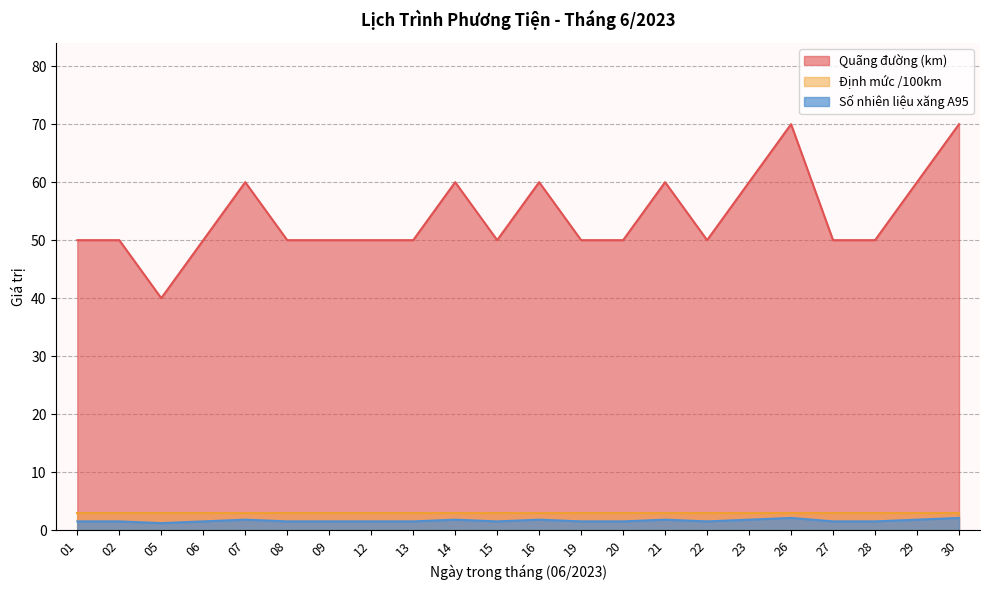

How many Quãng đường (km) values are between 50 and 60?

19